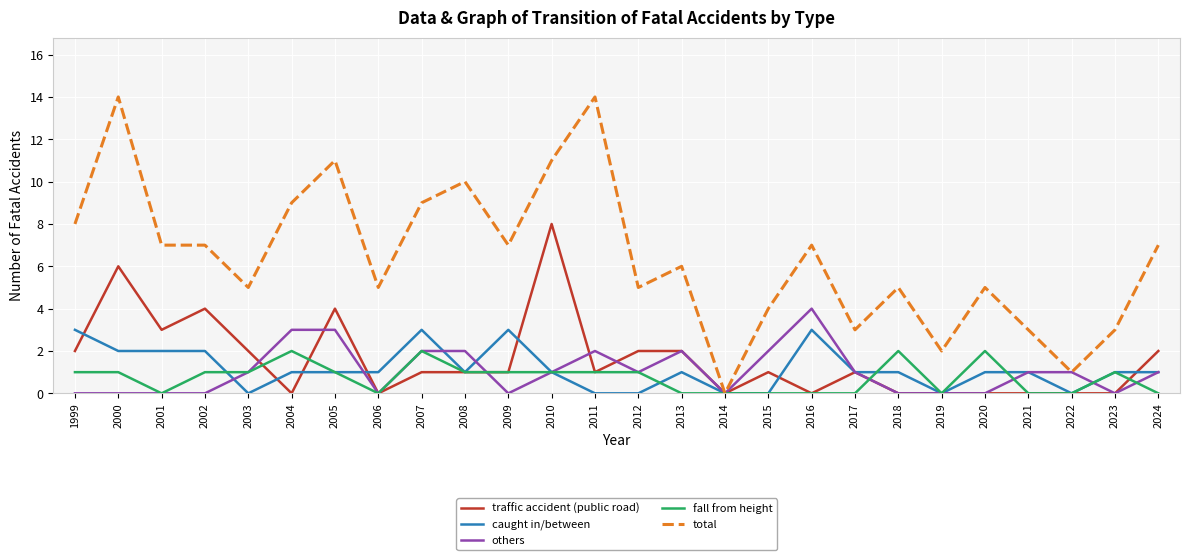

Reading right to left, transcribe all the data shown in this chart.

traffic accident (public road): 2024=2	2023=0	2022=0	2021=0	2020=0	2019=0	2018=0	2017=1	2016=0	2015=1	2014=0	2013=2	2012=2	2011=1	2010=8	2009=1	2008=1	2007=1	2006=0	2005=4	2004=0	2003=2	2002=4	2001=3	2000=6	1999=2
caught in/between: 2024=1	2023=1	2022=0	2021=1	2020=1	2019=0	2018=1	2017=1	2016=3	2015=0	2014=0	2013=1	2012=0	2011=0	2010=1	2009=3	2008=1	2007=3	2006=1	2005=1	2004=1	2003=0	2002=2	2001=2	2000=2	1999=3
others: 2024=1	2023=0	2022=1	2021=1	2020=0	2019=0	2018=0	2017=1	2016=4	2015=2	2014=0	2013=2	2012=1	2011=2	2010=1	2009=0	2008=2	2007=2	2006=0	2005=3	2004=3	2003=1	2002=0	2001=0	2000=0	1999=0
fall from height: 2024=0	2023=1	2022=0	2021=0	2020=2	2019=0	2018=2	2017=0	2016=0	2015=0	2014=0	2013=0	2012=1	2011=1	2010=1	2009=1	2008=1	2007=2	2006=0	2005=1	2004=2	2003=1	2002=1	2001=0	2000=1	1999=1
total: 2024=7	2023=3	2022=1	2021=3	2020=5	2019=2	2018=5	2017=3	2016=7	2015=4	2014=0	2013=6	2012=5	2011=14	2010=11	2009=7	2008=10	2007=9	2006=5	2005=11	2004=9	2003=5	2002=7	2001=7	2000=14	1999=8